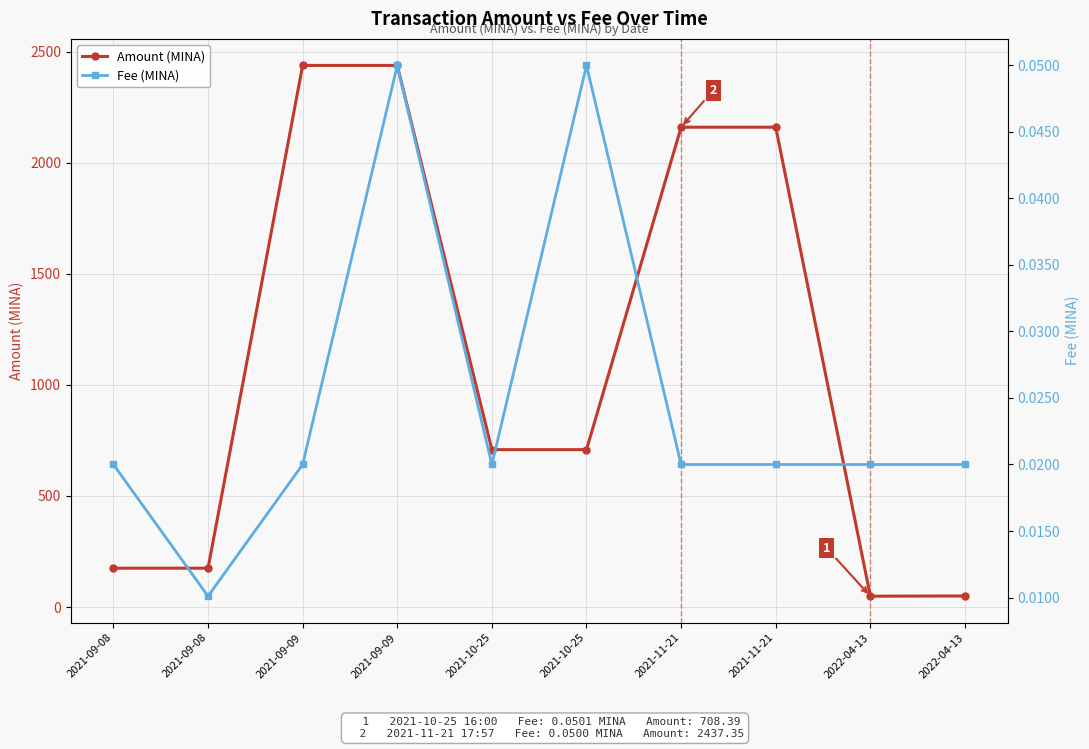

What are all the series names shown in the legend?

Amount (MINA), Fee (MINA)